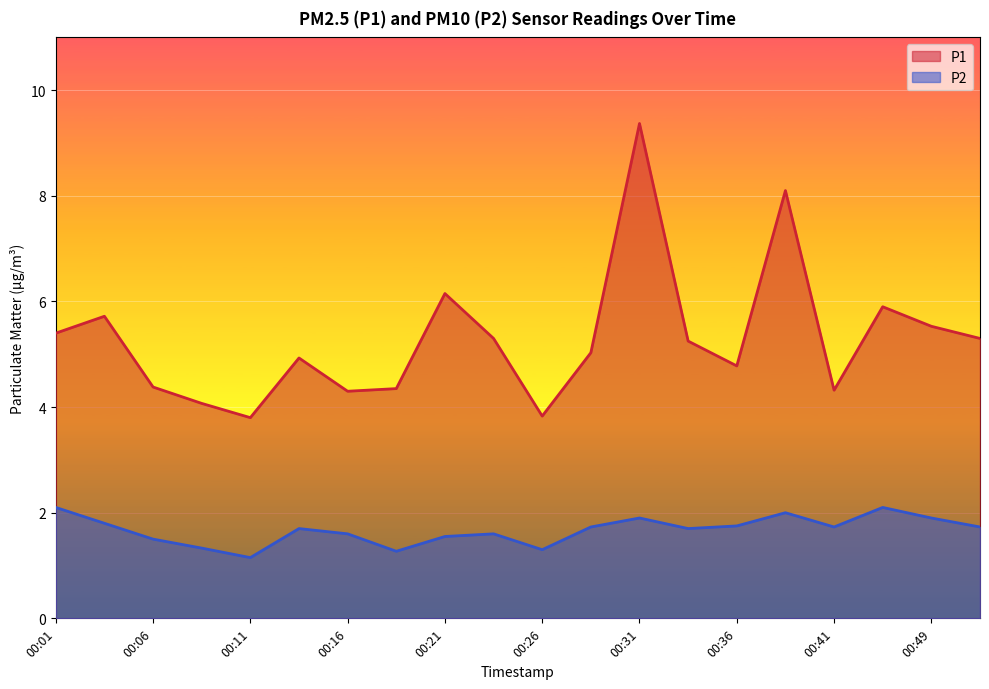

Which series has the largest total across all categories?

P1